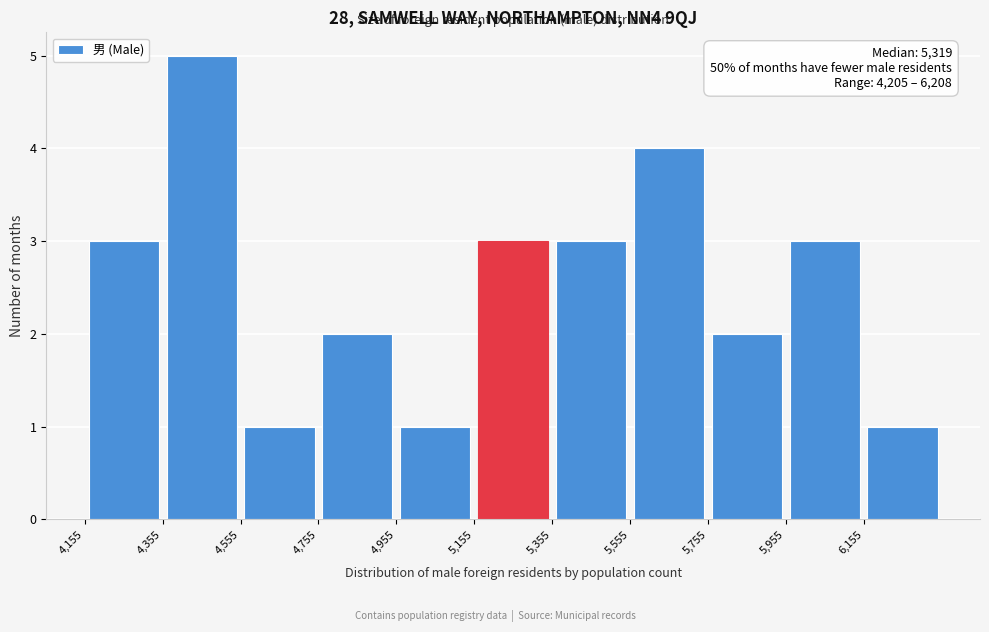

Over which range of the x-axis is the bar tallest?

4355 to 4555